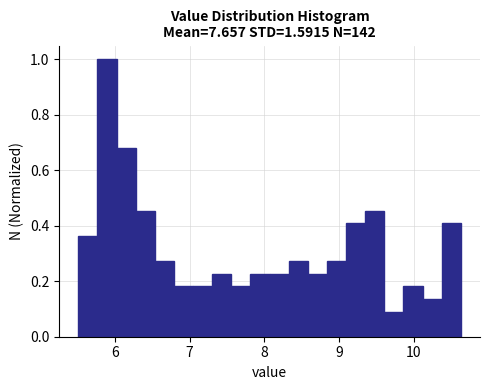

Around what value on the x-axis is the tallest bar? Give the approximate position of its centre, as read against the axis.

5.9